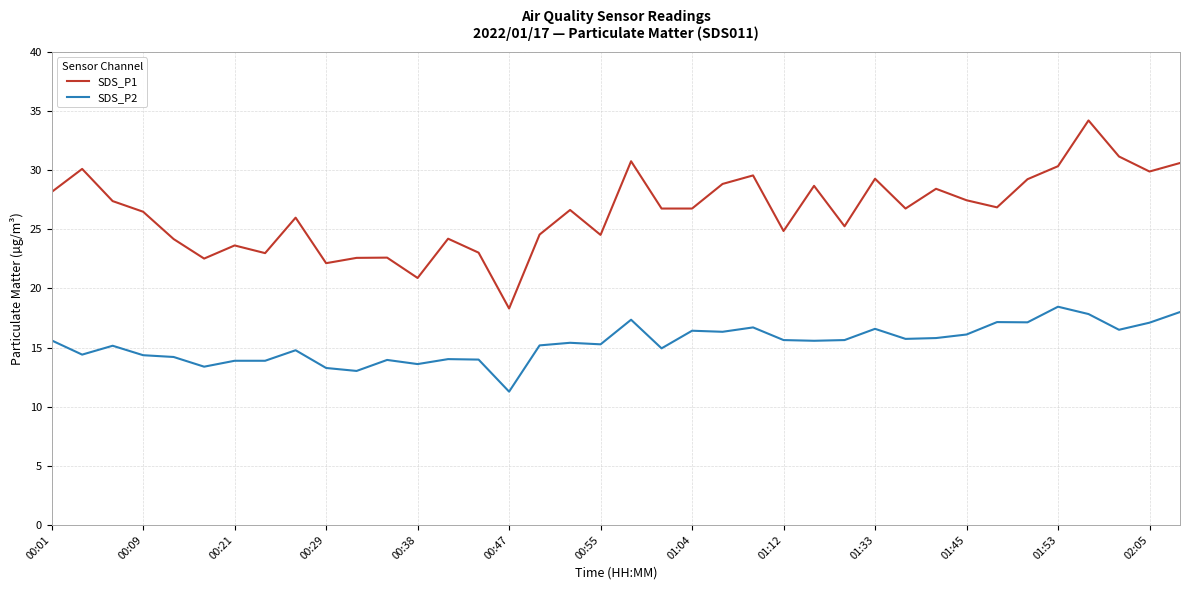

True or false: SDS_P1 and SDS_P2 intersect in this chart.

False